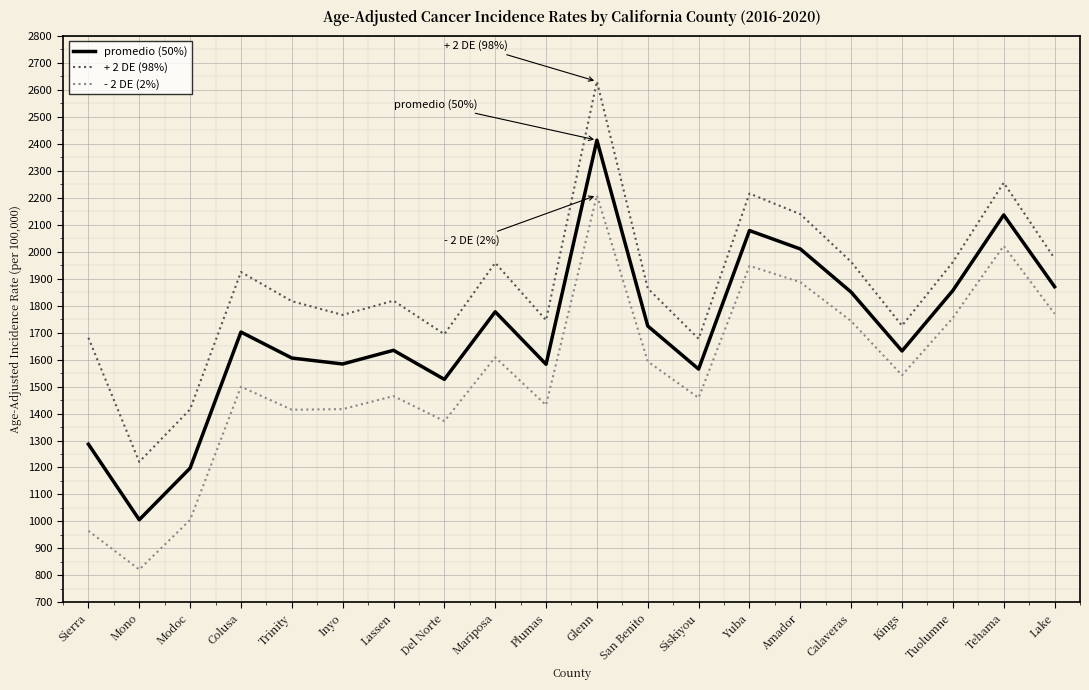

What is the sum of all promedio (50%) values?

34038.0